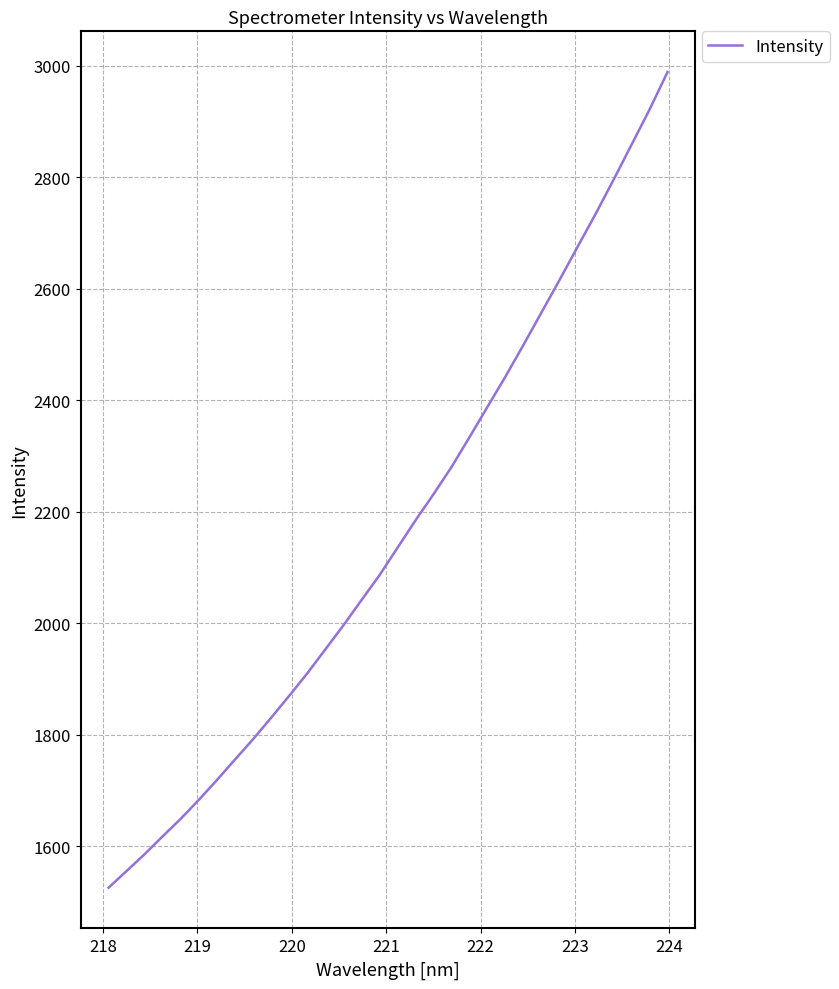

Reading left to right, transcribe all the data shown in this chart.

1525.9	1555.9	1586.0	1618.1	1649.6	1683.3	1718.9	1755.5	1791.9	1830.3	1869.6	1909.9	1952.8	1995.7	2040.9	2085.5	2134.8	2184.1	2231.0	2279.7	2333.4	2388.0	2442.4	2499.2	2557.4	2615.4	2674.9	2733.8	2795.3	2858.2	2921.2	2988.7